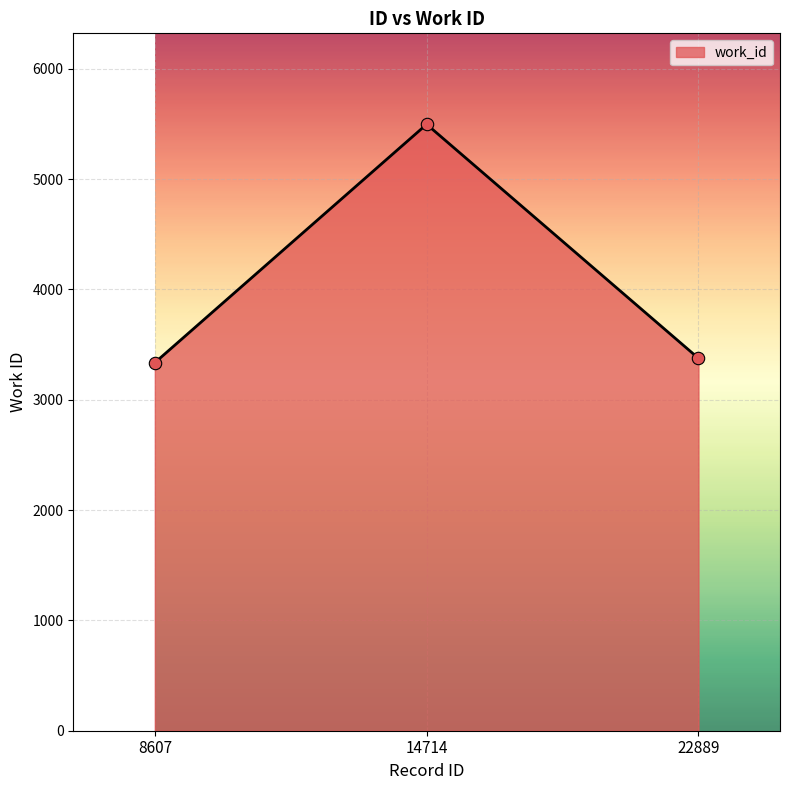

Approximately how many times larger is the value at 14714 compared to 22889?

1.6